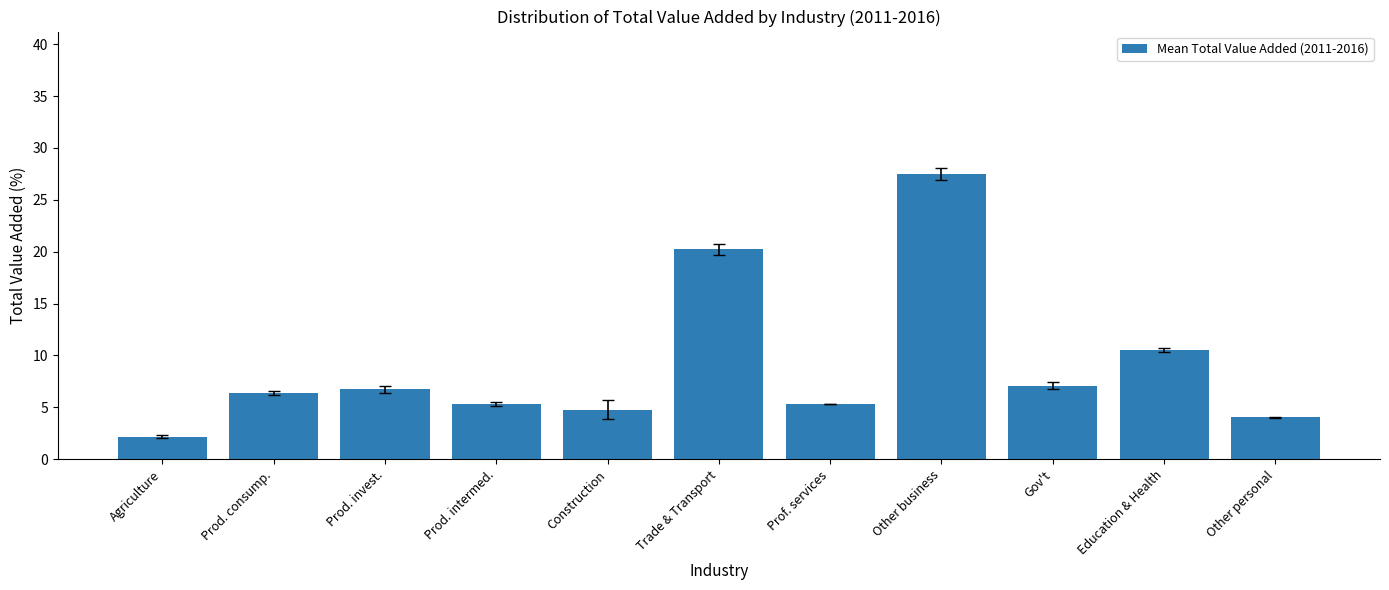

Reading right to left, transcribe all the data shown in this chart.

Other personal=4.0	Education & Health=10.5	Gov't=7.1	Other business=27.5	Prof. services=5.3	Trade & Transport=20.2	Construction=4.8	Prod. intermed.=5.3	Prod. invest.=6.8	Prod. consump.=6.4	Agriculture=2.2